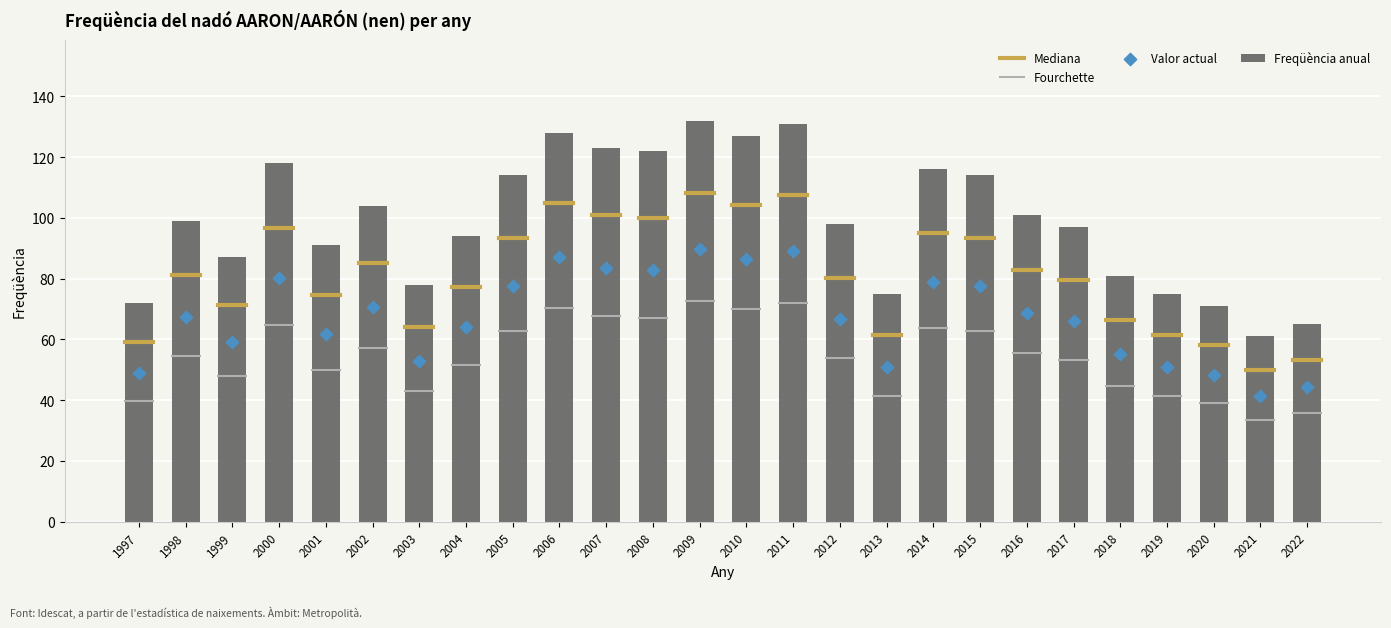

Between 2009 and 2017, which is larger?

2009